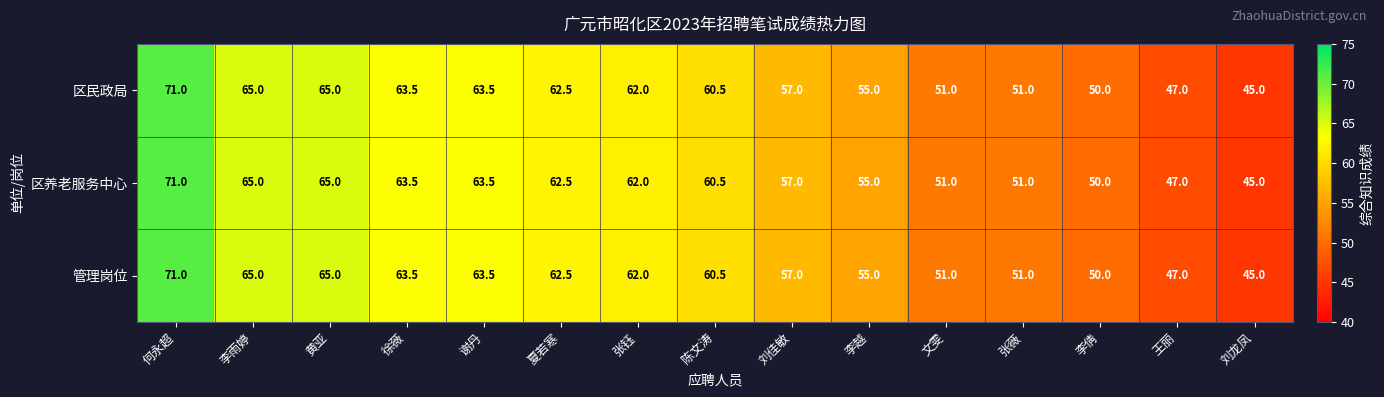

What is the smallest value displayed?

45.0